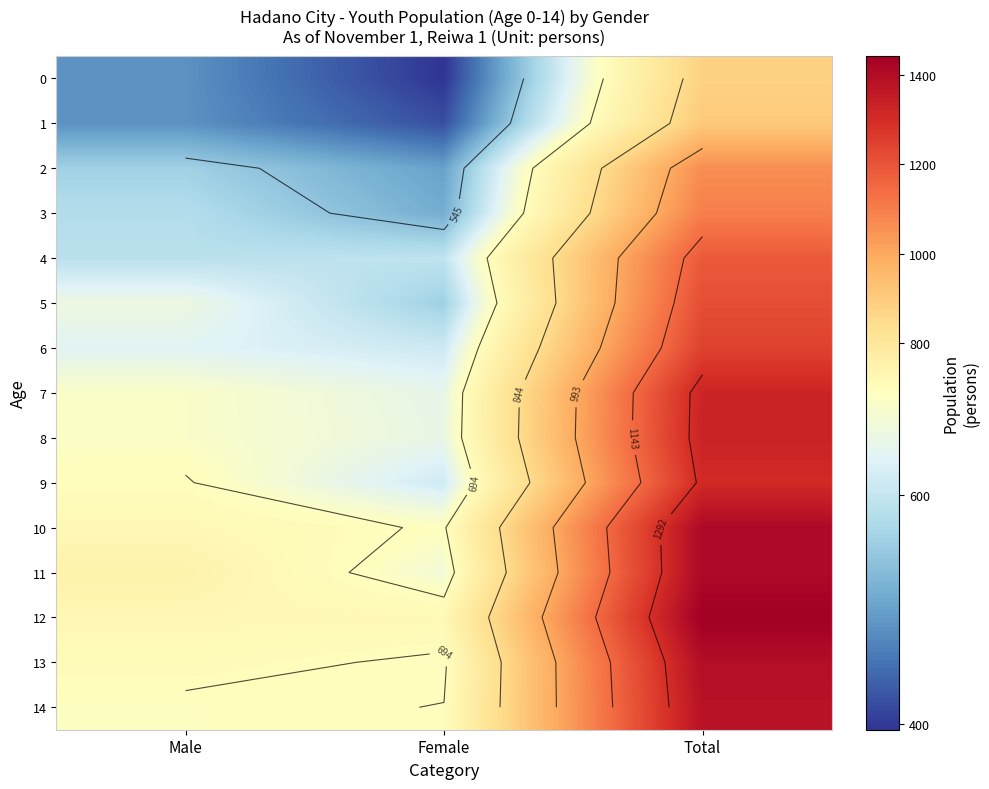

How many data points in 9 are less than 697?

1